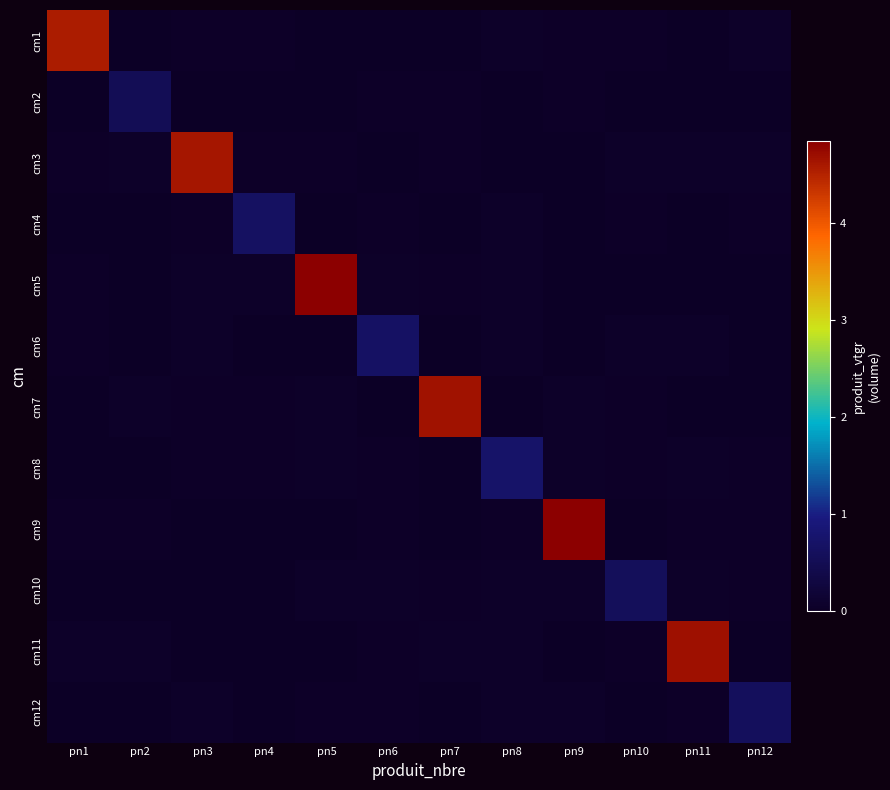

Between pn12 and pn7, which is larger?

pn12